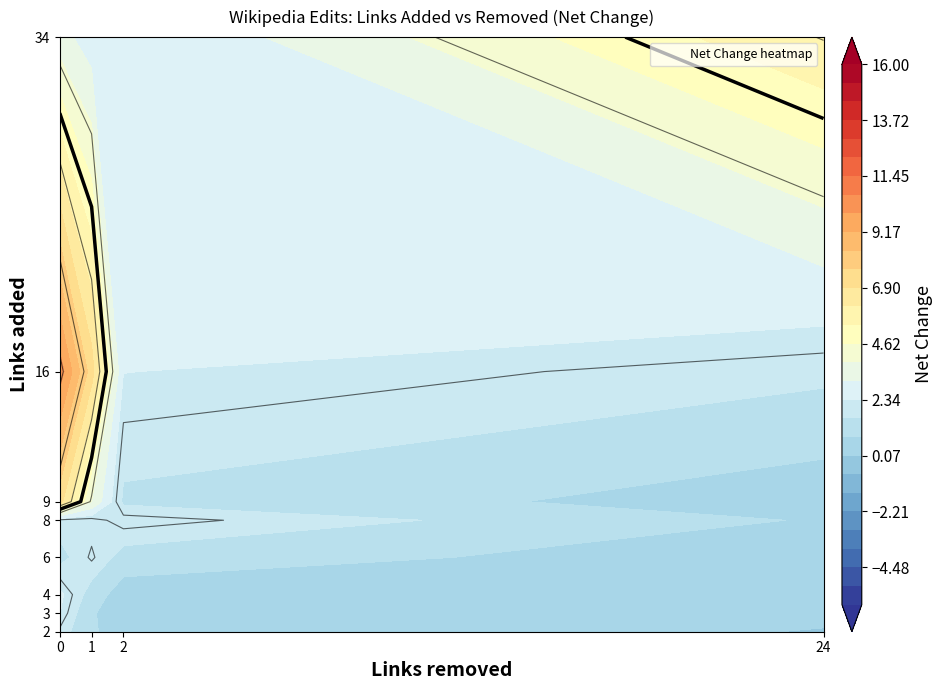

What is the total value across all series at 2?

84